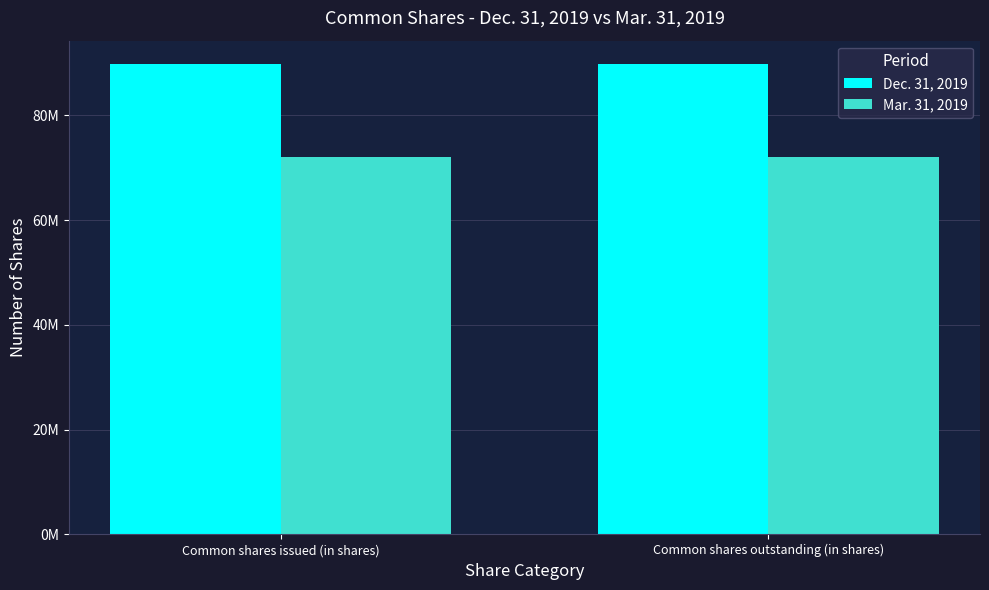

Which category has the highest value across all series?

Common shares issued (in shares)